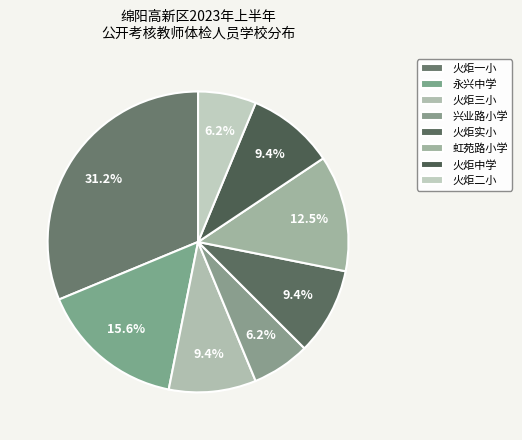

Is the sum of 虹苑路小学 and 火炬一小 greater than half?

No